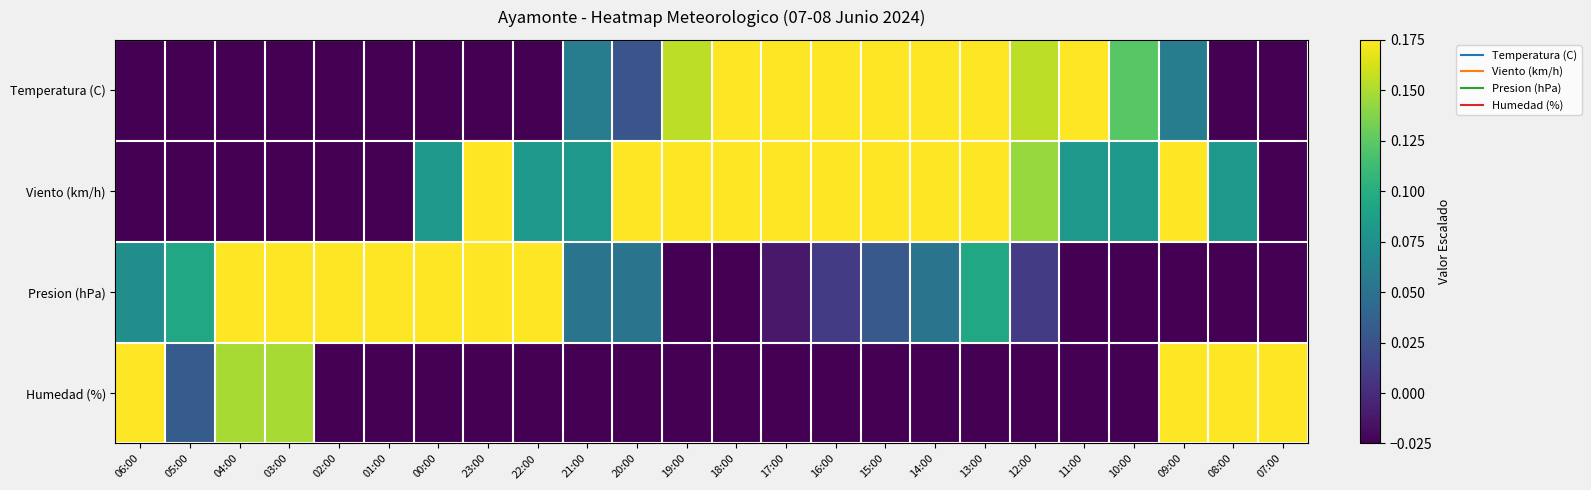

What is the difference between the highest and lowest values at 07:00?

1.0